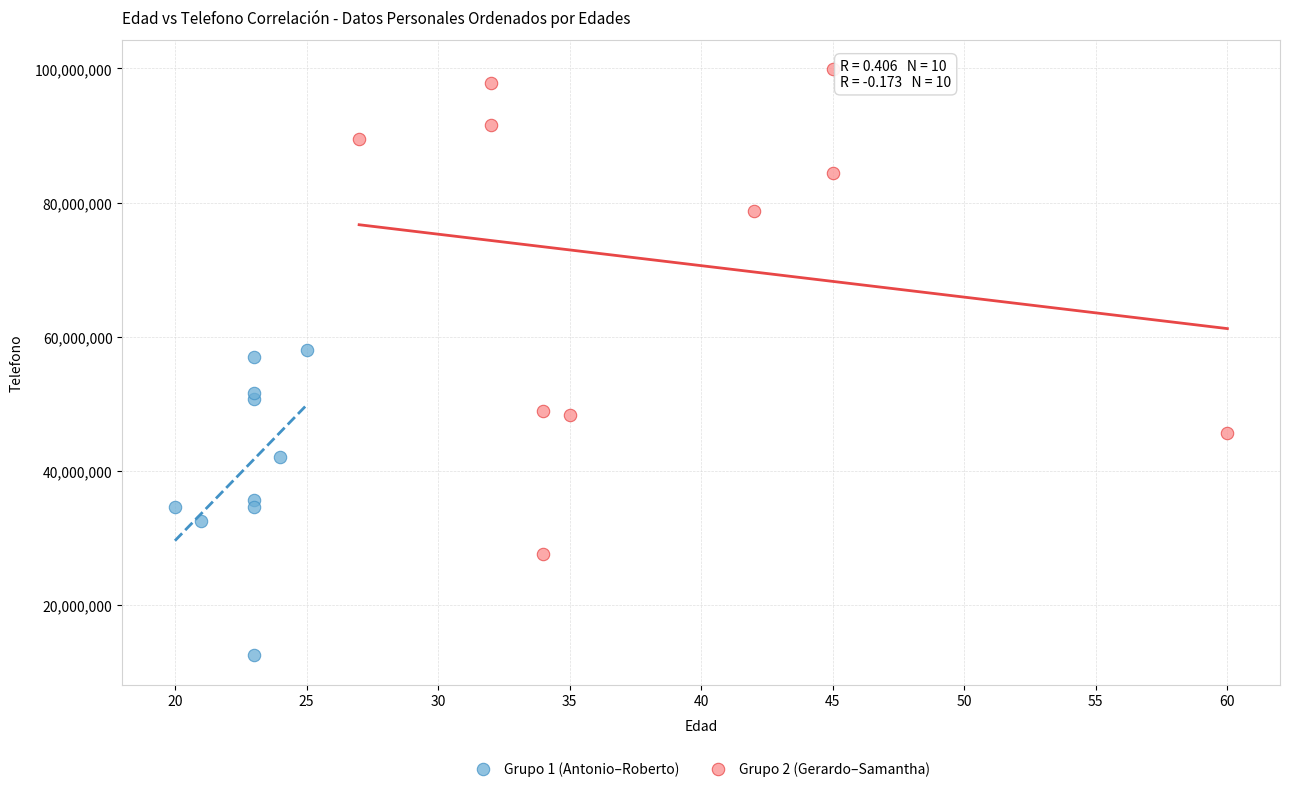

Which series contains the highest Y value?

Grupo 2 (Gerardo–Samantha)